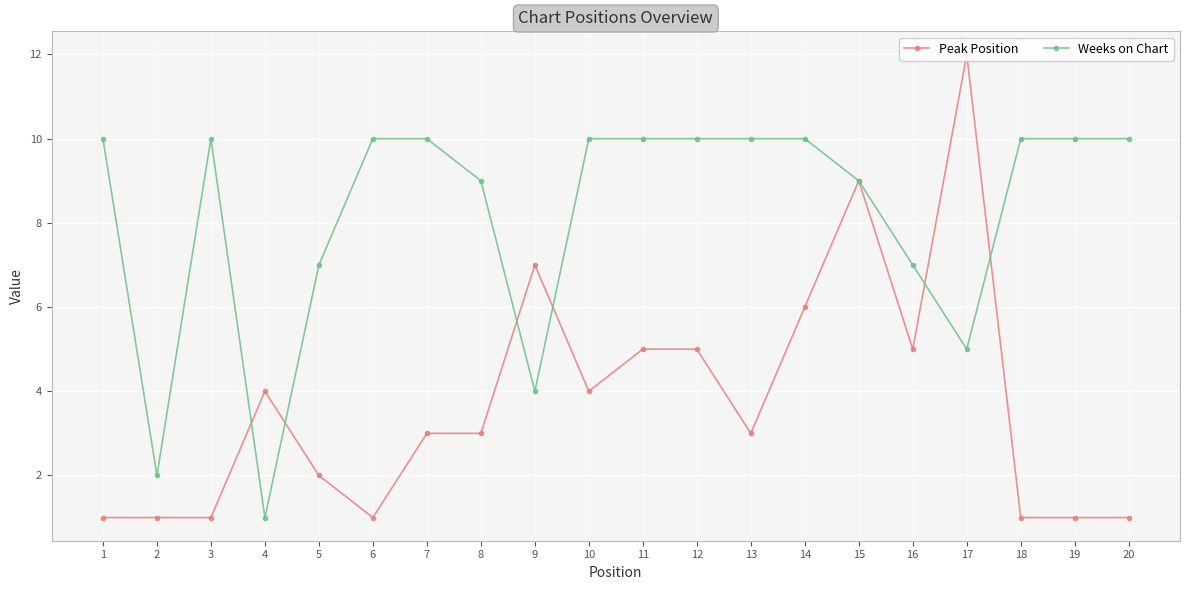

What is the sum of the Peak Position values at 18 and 10?

5